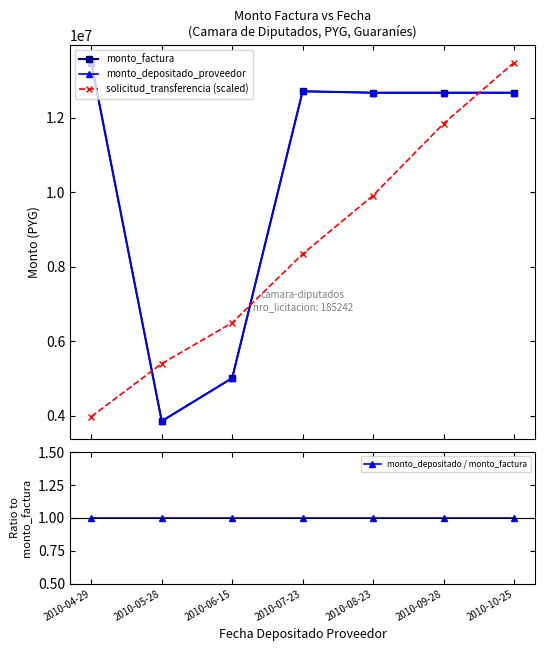

What is the highest value of the monto_depositado_proveedor series?

13475000.0